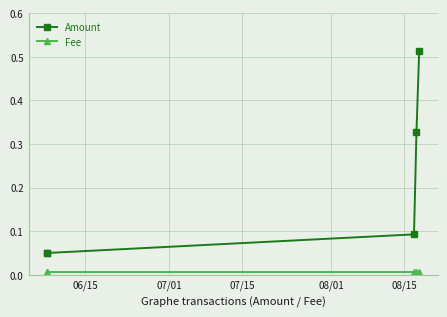

What is the highest value of the Amount series?

0.5